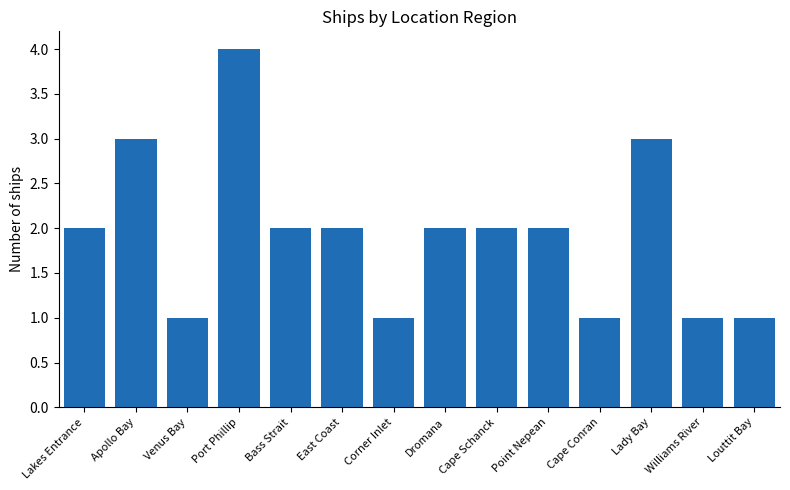

What is the difference between the maximum and second lowest values?

3